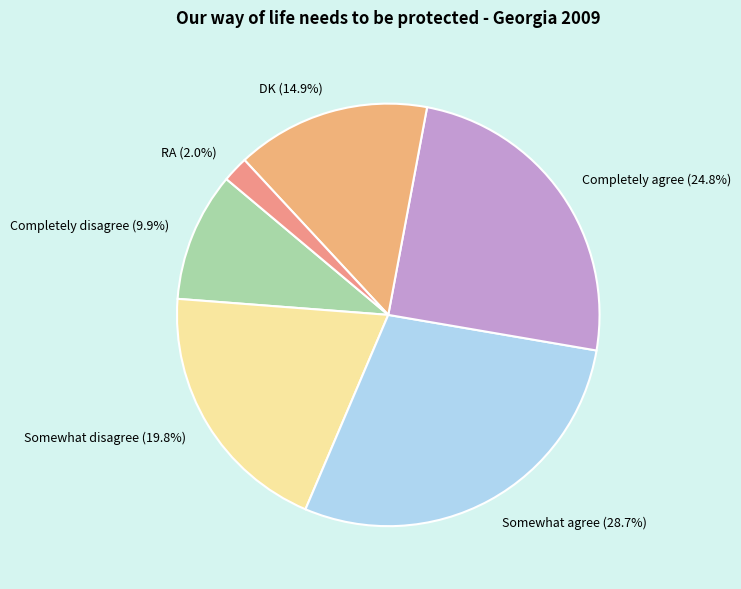

To the nearest percent, what is the difference between the largest and smallest slice percentages?

27%